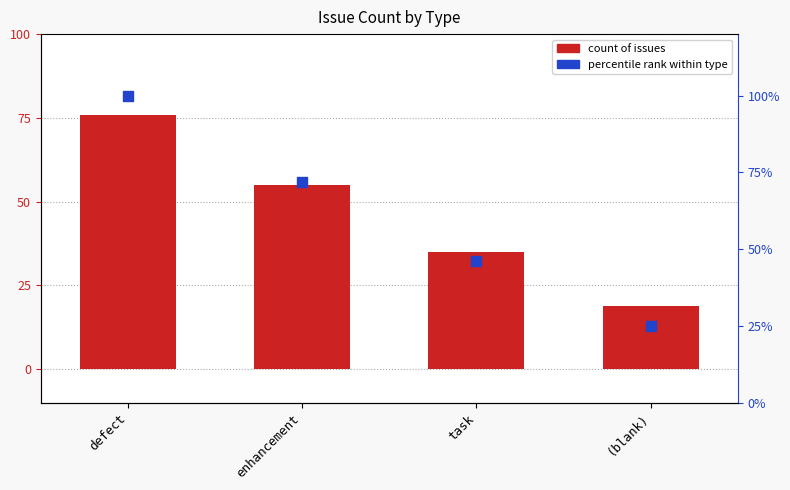

Which series reaches the maximum Y coordinate?

percentile rank within type